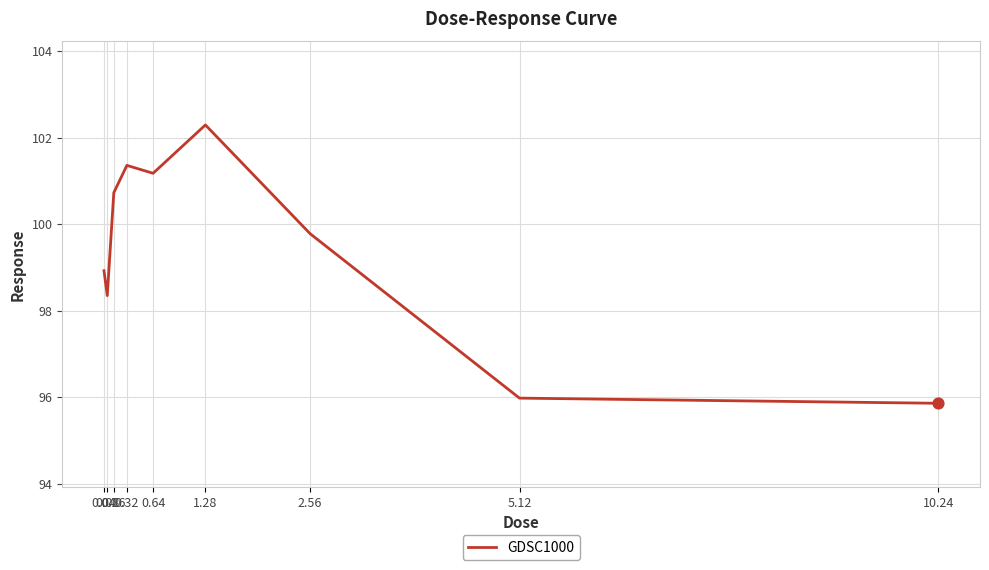

Which has a higher value, 5.12 or 2.56?

2.56